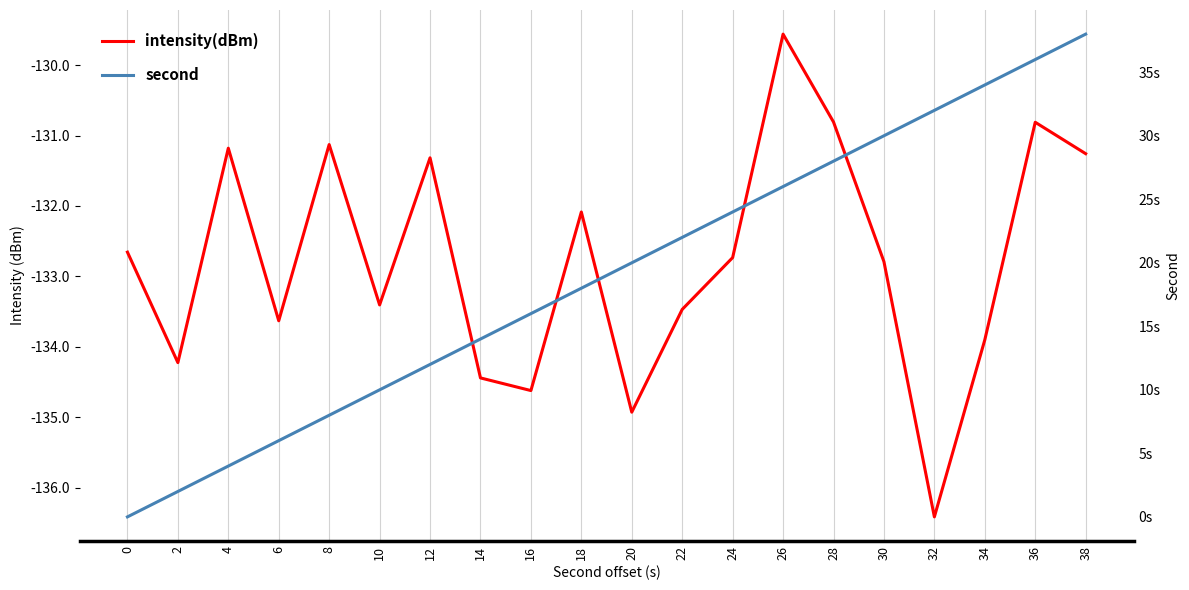

At which label is second closest to 19?

18